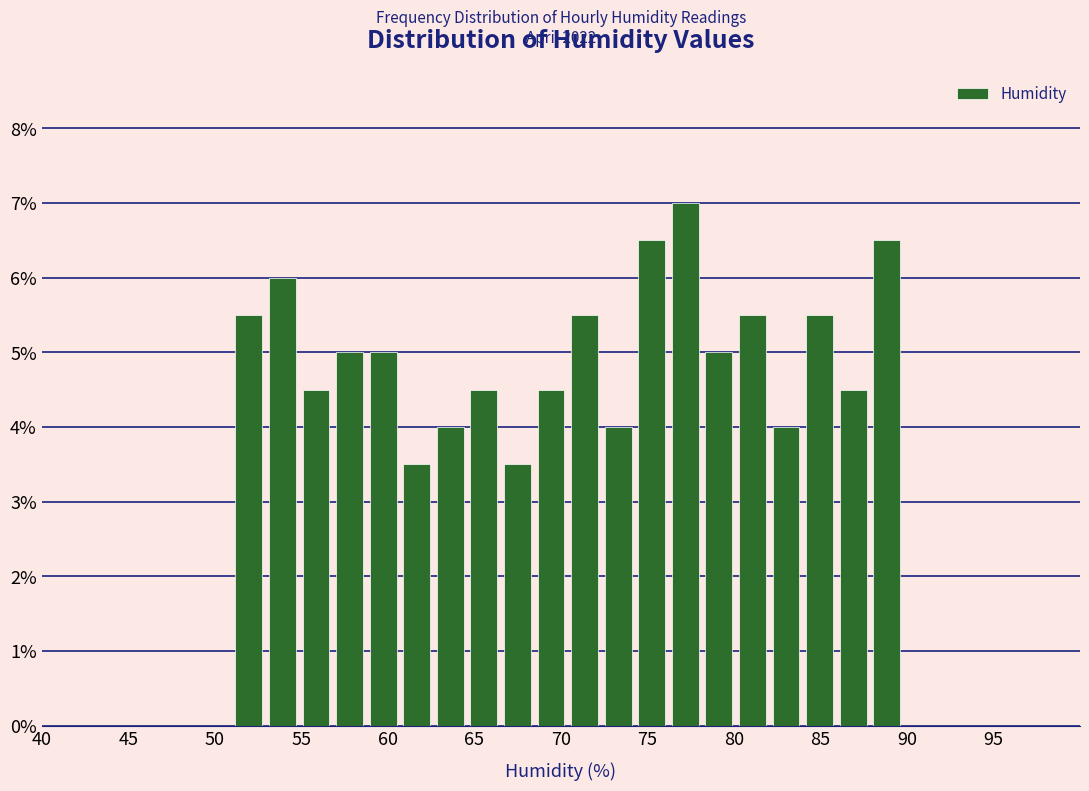

Around what value on the x-axis is the tallest bar? Give the approximate position of its centre, as read against the axis.

77.0